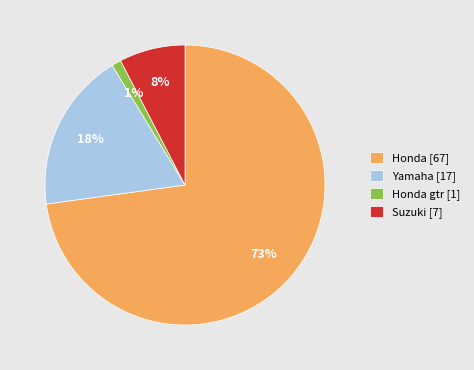

To the nearest percent, what is the difference between the largest and smallest slice percentages?

72%